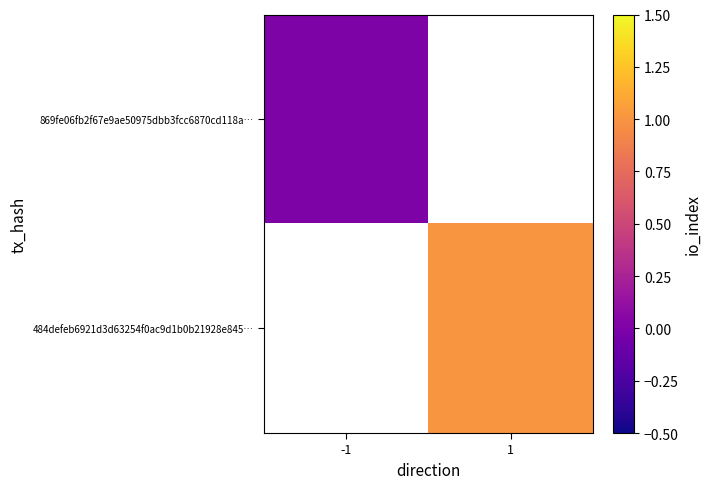

At which label is 869fe06fb2f67e9ae50975dbb3fcc6870cd118a… closest to 0?

-1